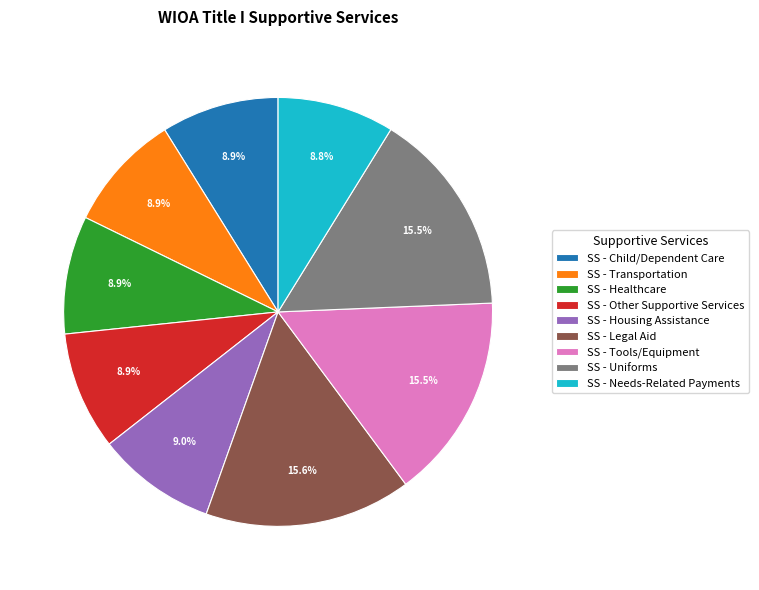

Count the number of slices in the pie.

9